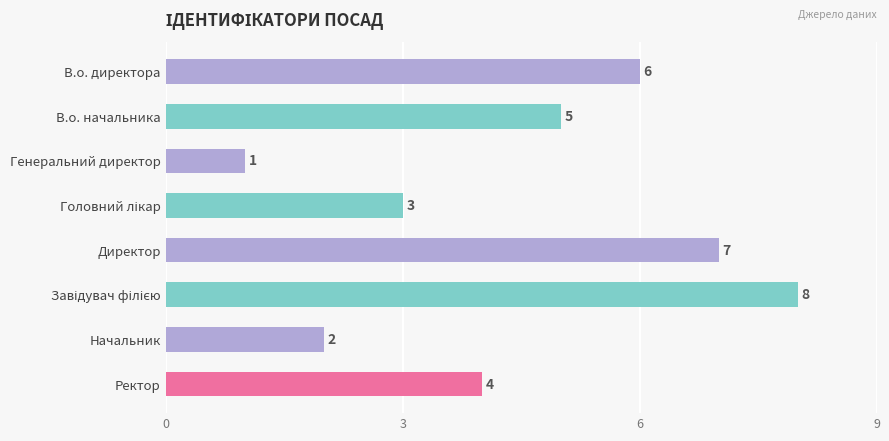

What is the ratio of the value at Начальник to the value at Генеральний директор?

2.0